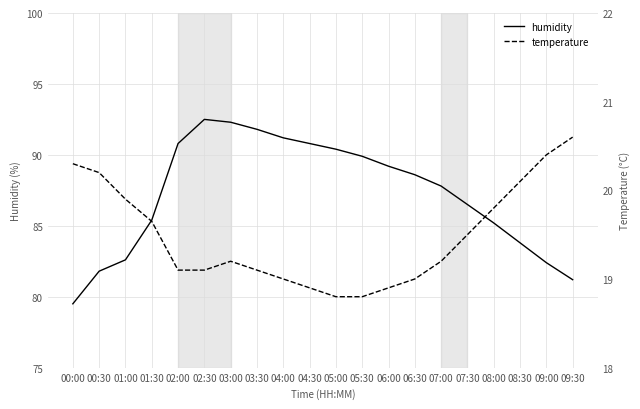

True or false: humidity and temperature intersect in this chart.

False